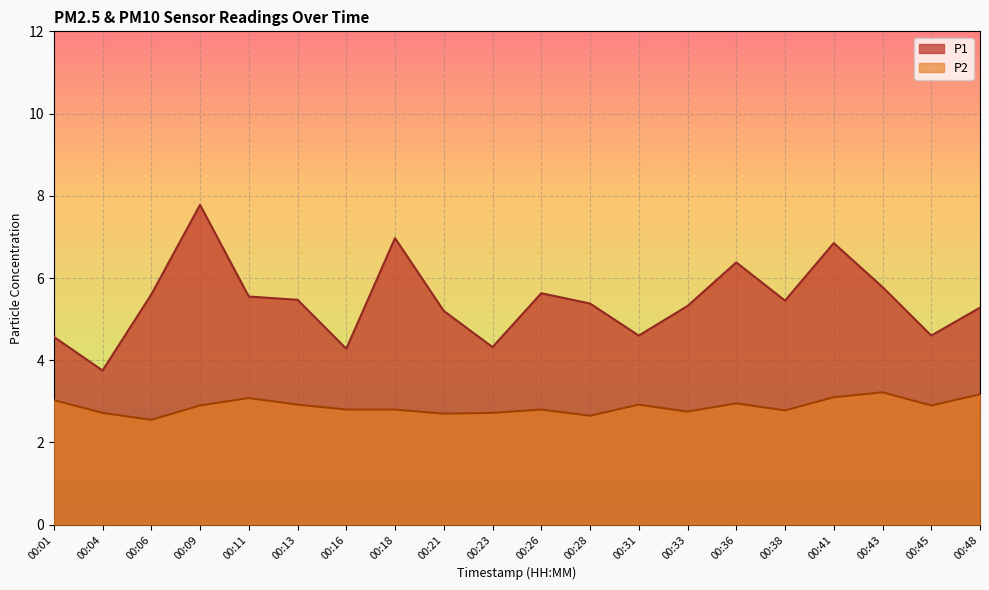

In P2, how many points are lower than both neighbors (excluding endpoints)?

6